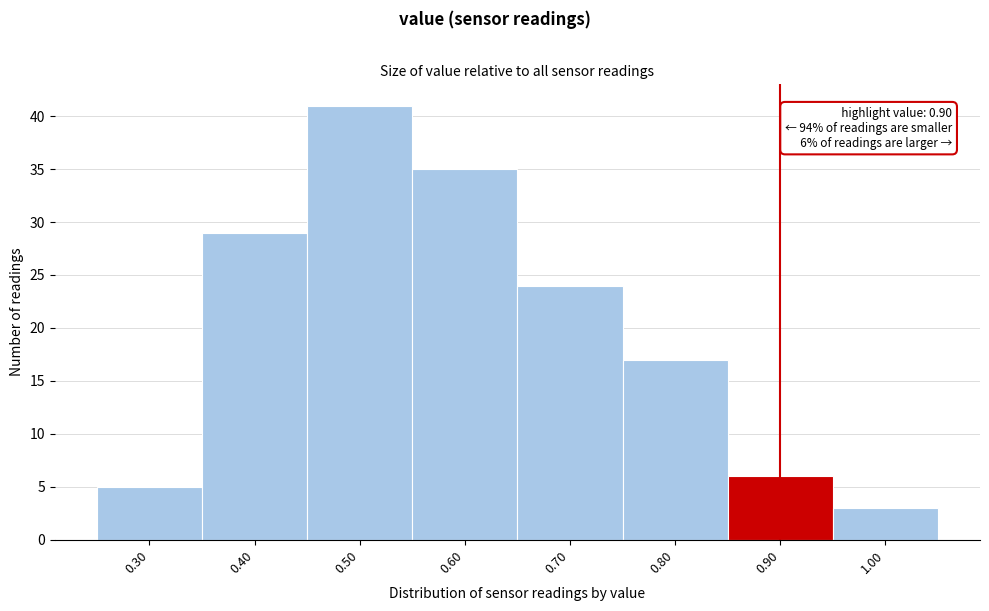

Over which range of the x-axis is the bar tallest?

0.45 to 0.55